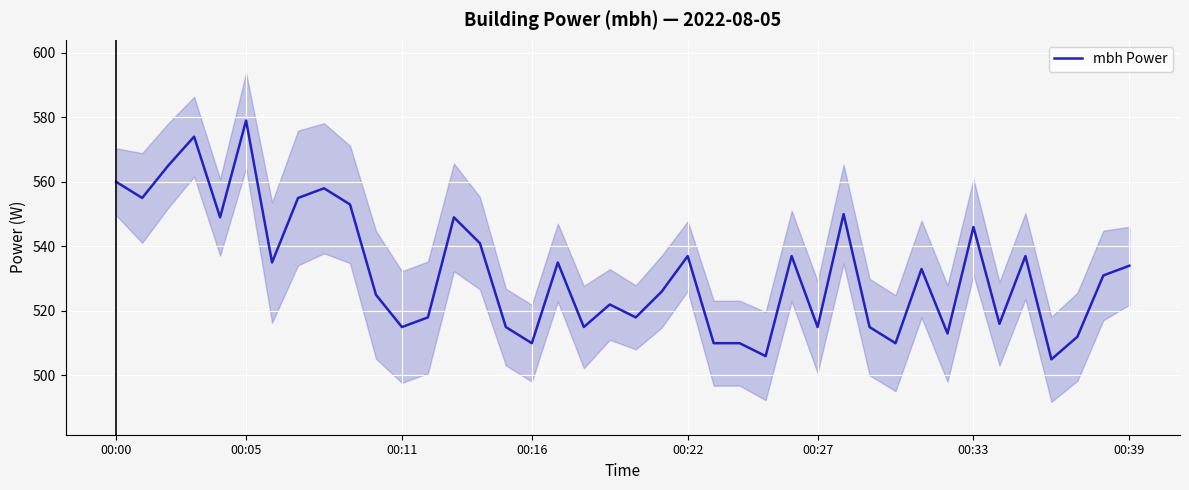

What is the change in value from 17 to 28?

+15